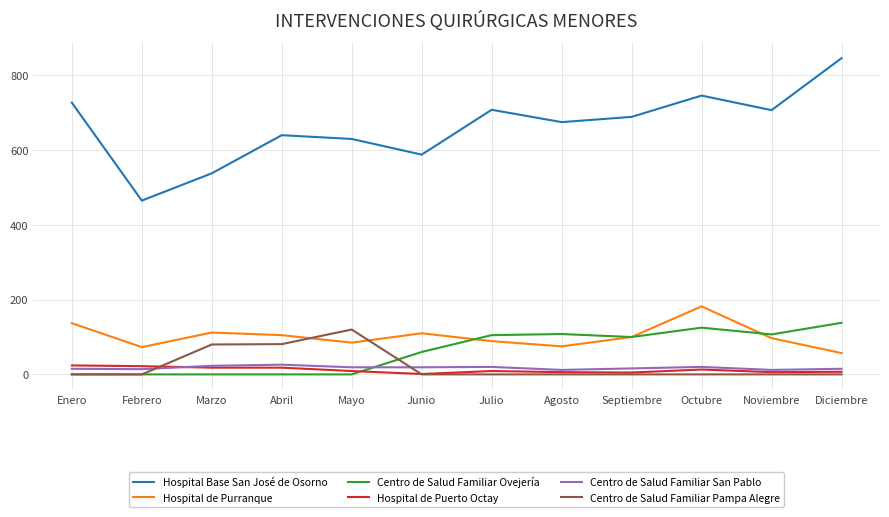

What is the maximum value for Hospital Base San José de Osorno?

846